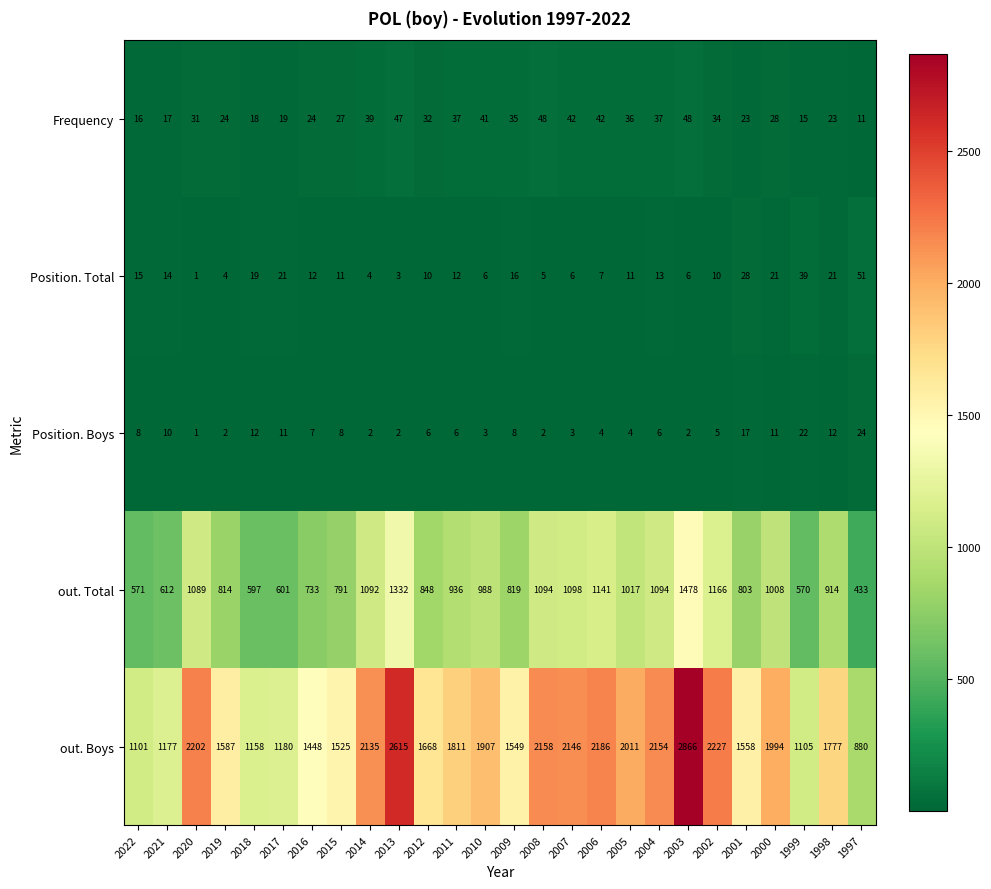

How many series are shown in this chart?

5